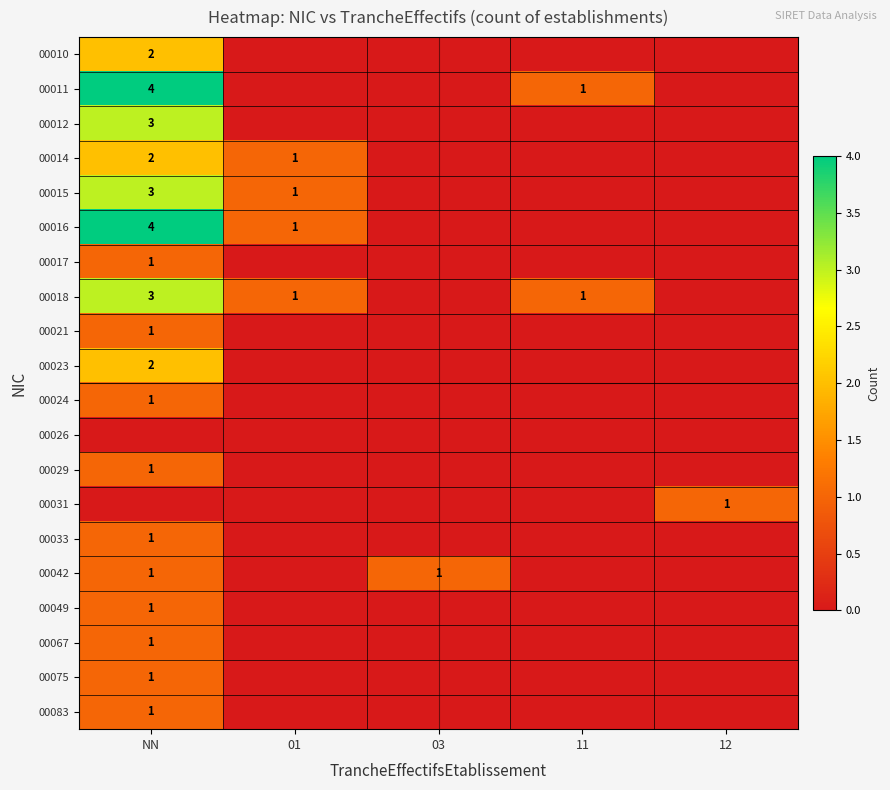

What is the greatest value displayed?

4